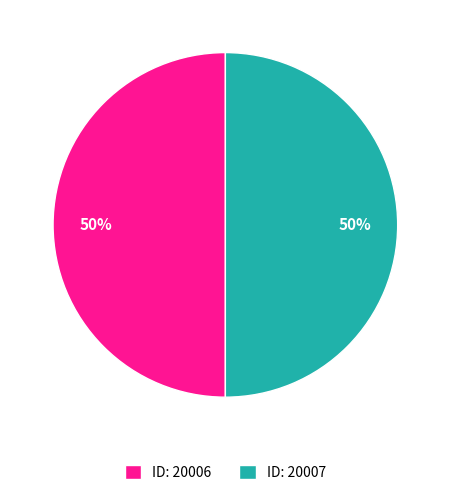

To the nearest percent, what is the combined percentage of ID: 20007 and ID: 20006?

100%